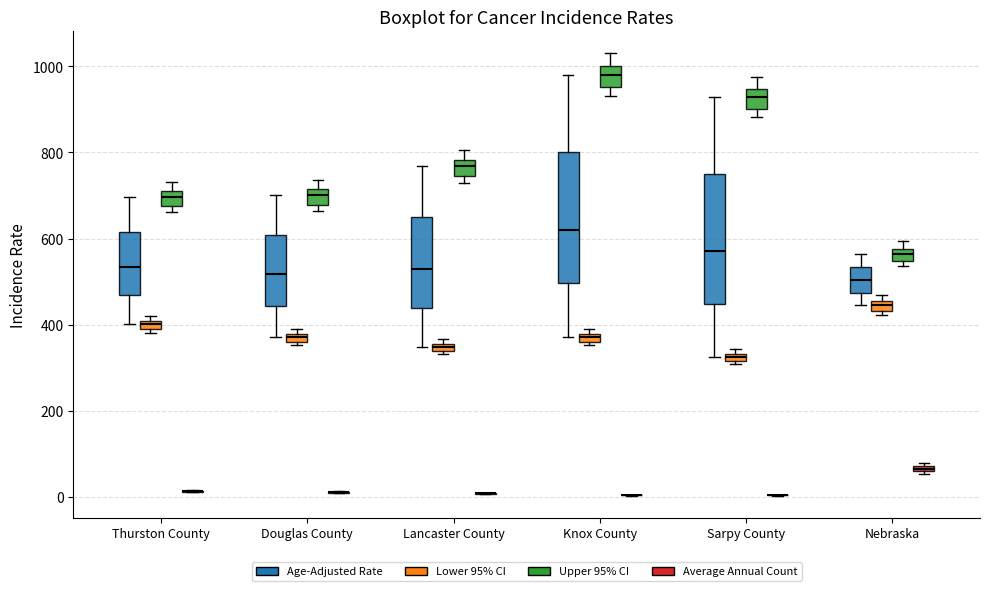

Where does the median line of the box for Douglas County (Age-Adjusted Rate) sit on the y-axis? The values are not printed on the chart, so give them approximately, as read against the axis.

520